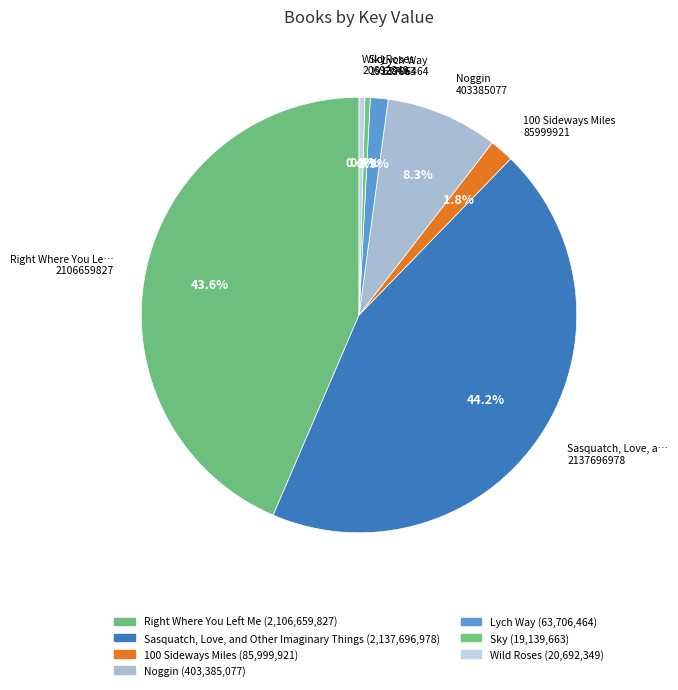

What is the change in value from Sasquatch, Love, and Other Imaginary Things to Sky?

-2118557315